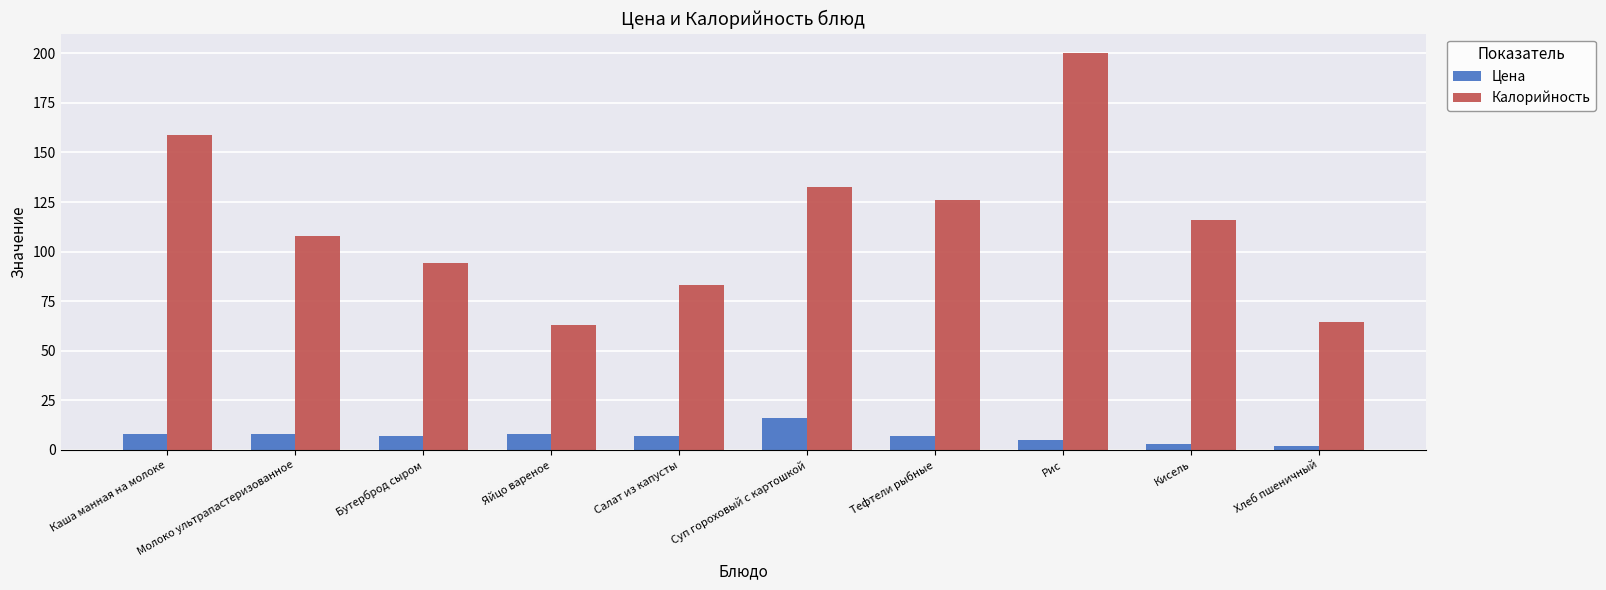

What is the approximate value of Калорийность at Салат из капусты?

83.2